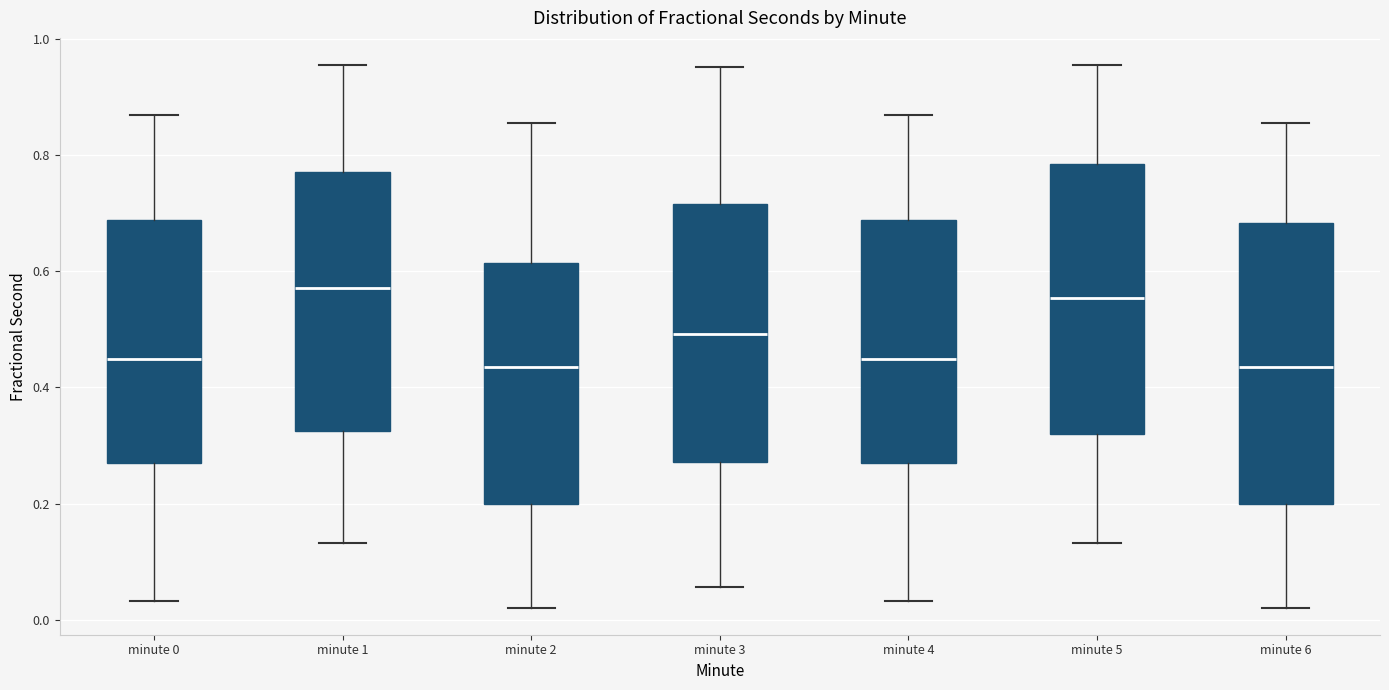

Reading left to right, transcribe this box plot: for each box, give where its median line is, the range the box spans, and where its two whiskers end, as read against the y-axis. The values are not printed on the chart, so give them approximately, as read against the axis.

minute 0: median 0.44, box 0.26 to 0.68, whiskers 0.04 to 0.86
minute 1: median 0.58, box 0.32 to 0.78, whiskers 0.14 to 0.96
minute 2: median 0.44, box 0.20 to 0.62, whiskers 0.02 to 0.86
minute 3: median 0.50, box 0.28 to 0.72, whiskers 0.06 to 0.96
minute 4: median 0.44, box 0.26 to 0.68, whiskers 0.04 to 0.86
minute 5: median 0.56, box 0.32 to 0.78, whiskers 0.14 to 0.96
minute 6: median 0.44, box 0.20 to 0.68, whiskers 0.02 to 0.86